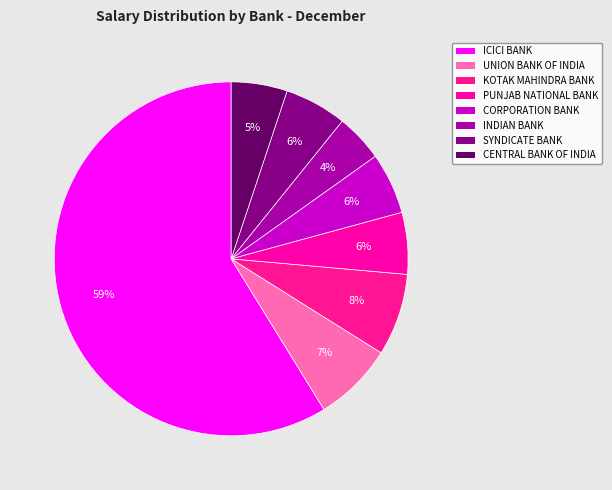

Count the number of slices in the pie.

8